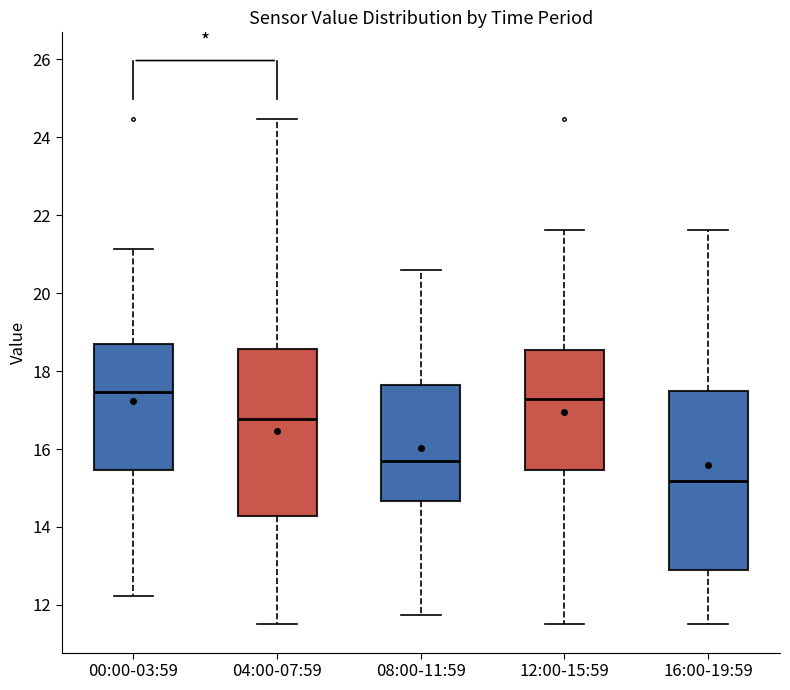

Comparing the boxes themselves (not the whiskers), which one is the tallest?

16:00-19:59